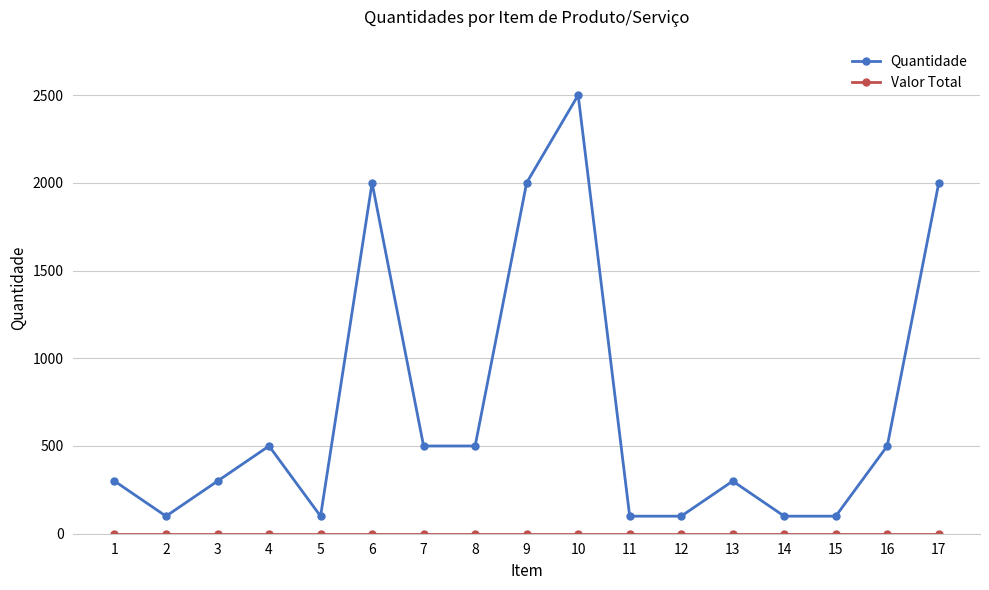

The value of Quantidade at 6 is 2000. True or false?

True